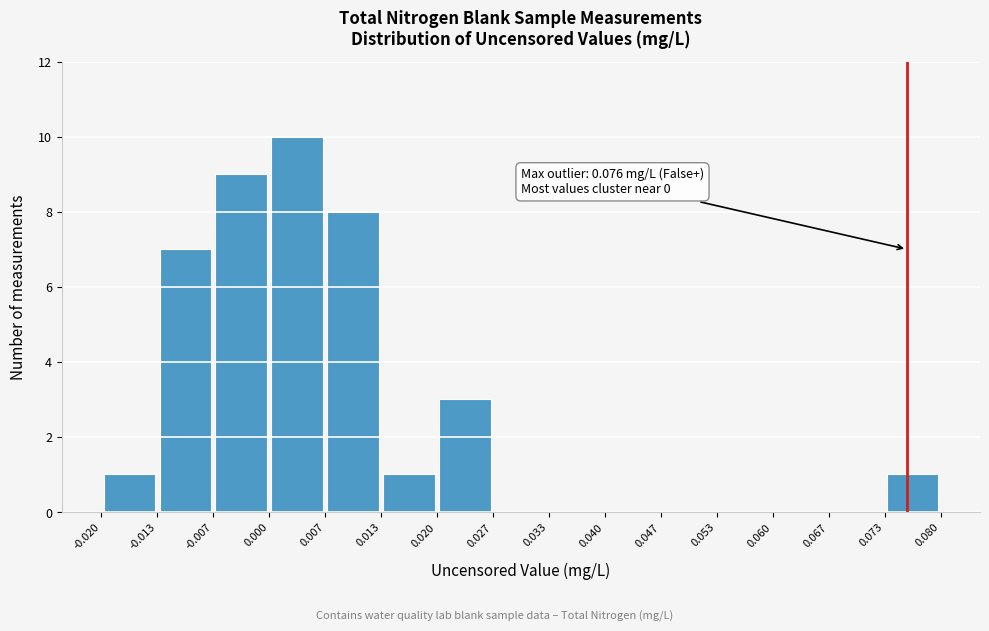

Which range on the x-axis has the tallest bar?

0.000 to 0.007